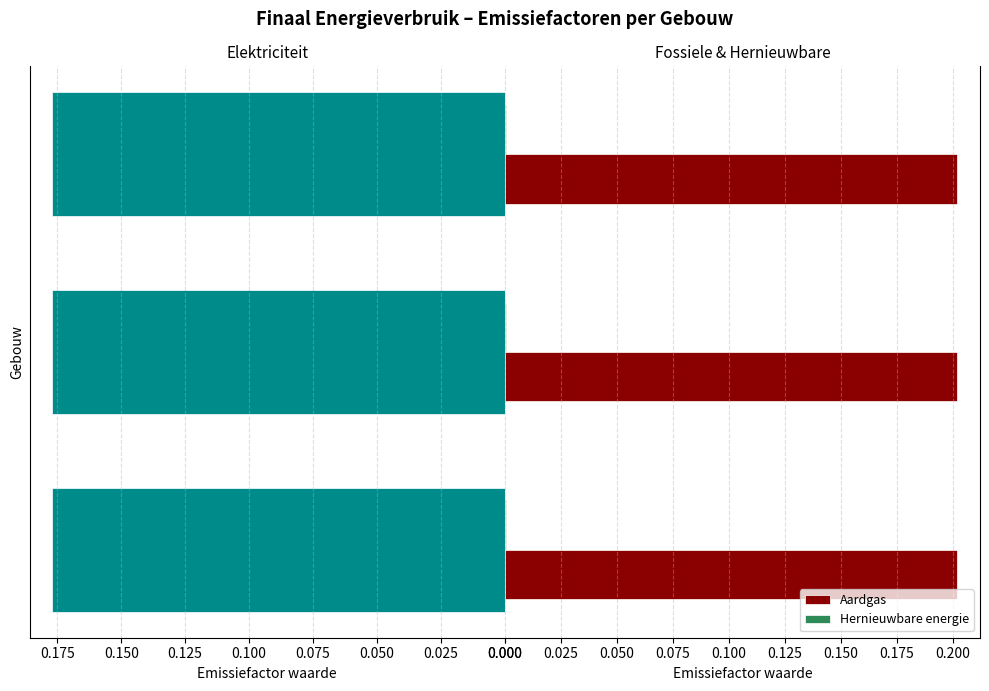

Which series has the widest spread of values?

Elektriciteit